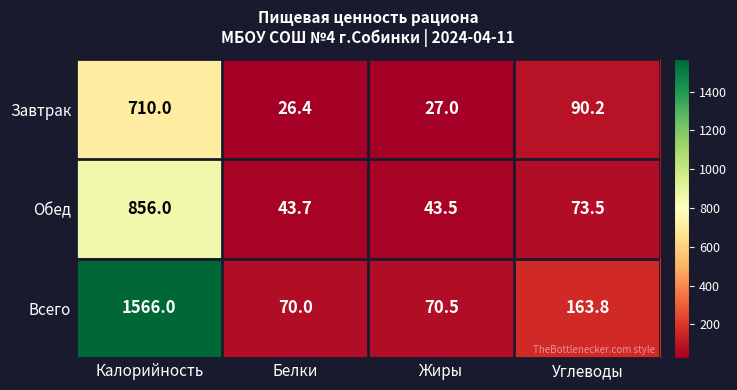

What is the difference between the highest and lowest values at Калорийность?

856.0